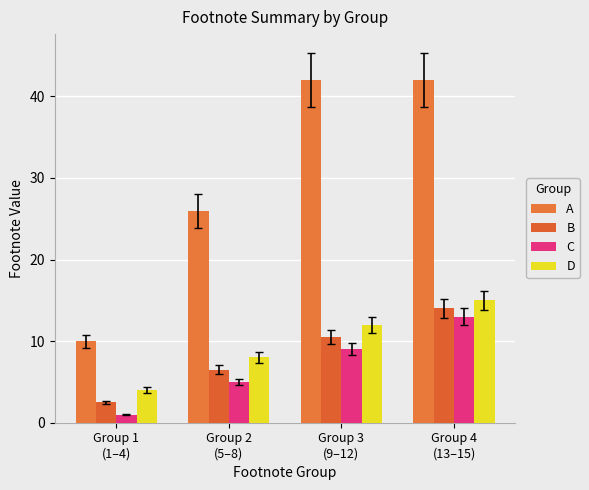

What is the sum of all C values?

28.0